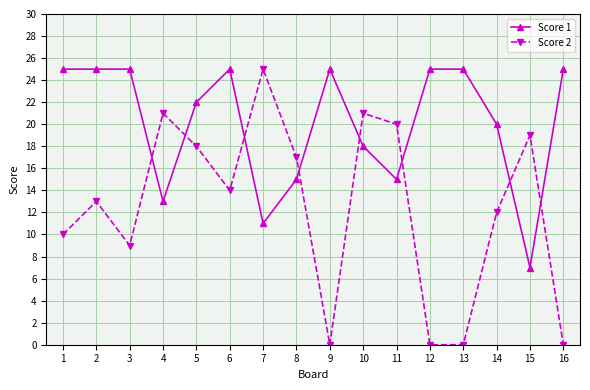

Which series has the widest spread of values?

Score 2